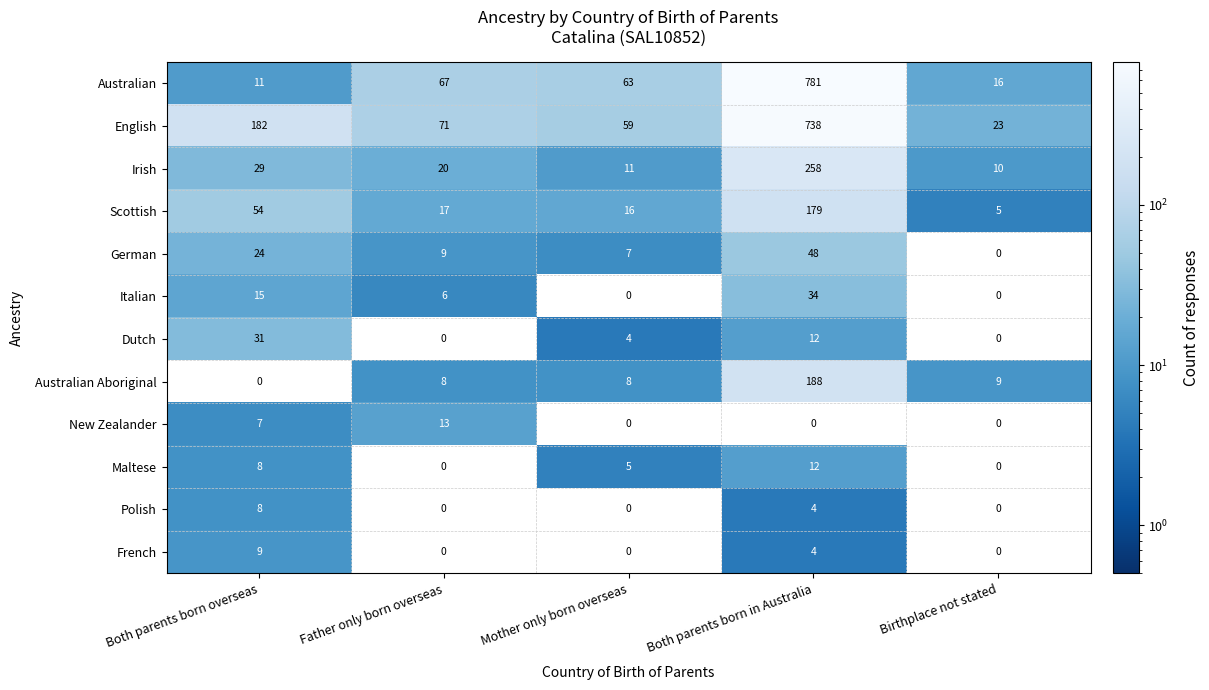

The French series shows 0 at Birthplace not stated. True or false?

True